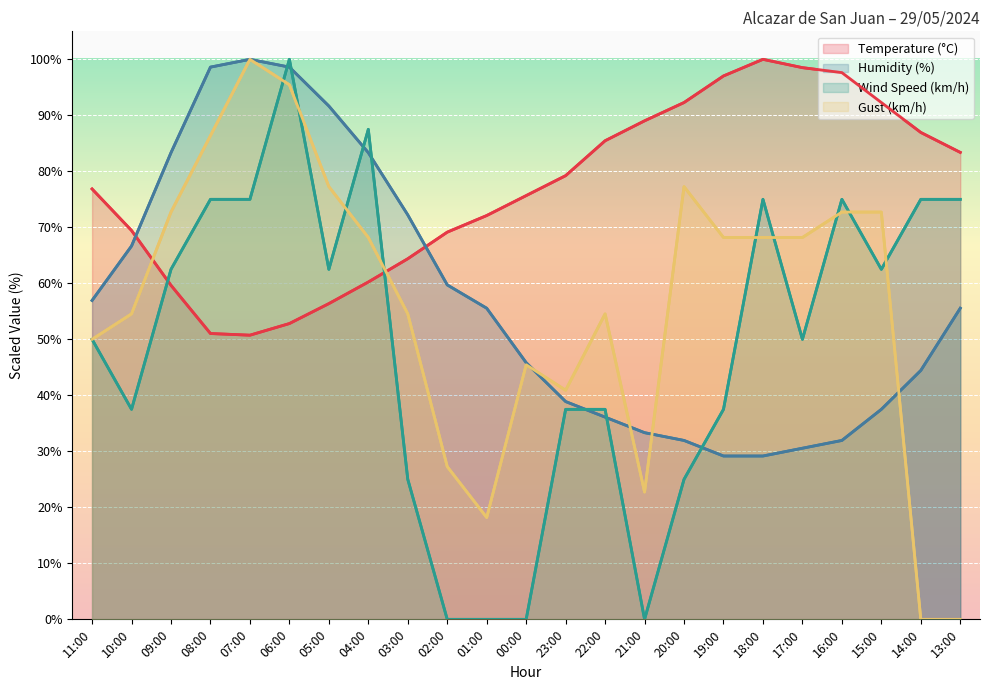

What is the difference between the maximum and second lowest values in the Wind Speed (km/h) series?

100.0